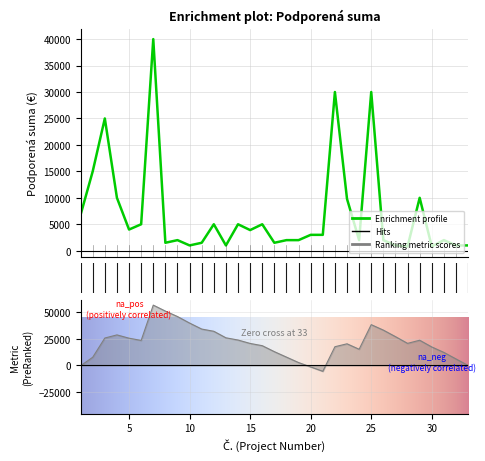

Reading right to left, extract all data points from this chart.

1000.0	1000.0	2000.0	800.0	10000.0	800.0	1000.0	2000.0	30000.0	2000.0	9800.0	30000.0	3000.0	3000.0	2000.0	2000.0	1500.0	5000.0	3900.0	5000.0	1000.0	5000.0	1500.0	1000.0	2000.0	1500.0	40000.0	5000.0	4000.0	10000.0	25000.0	15000.0	6805.2